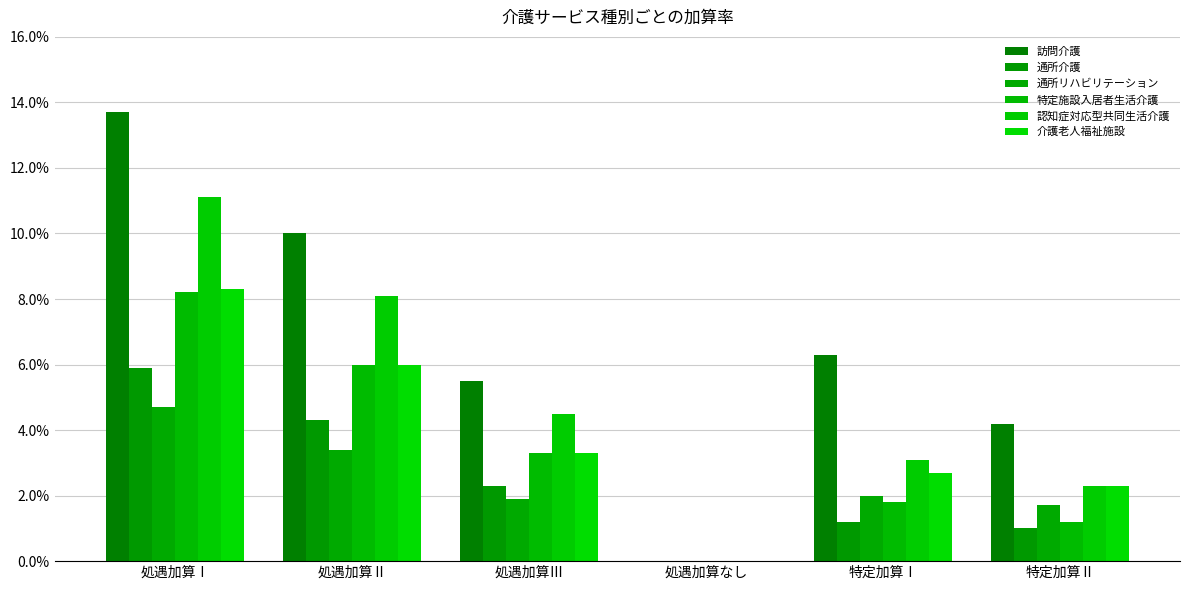

Are the bars horizontal?

No